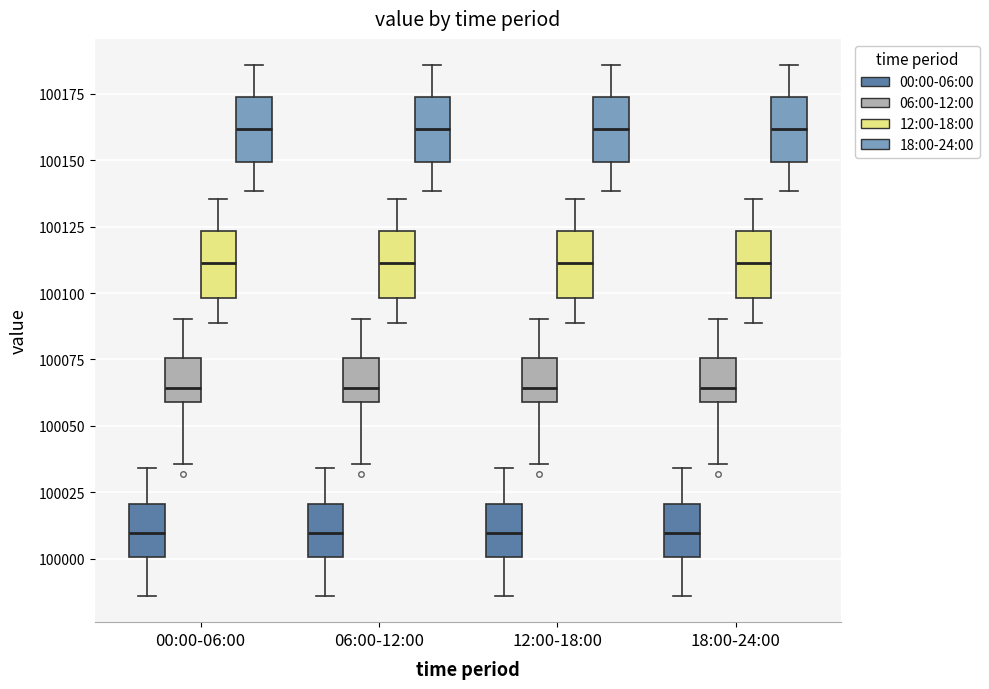

Reading left to right, transcribe this box plot: for each box, give where its median line is, the range the box spans, and where its two whiskers end, as read against the y-axis. The values are not printed on the chart, so give them approximately, as read against the axis.

00:00-06:00 (00:00-06:00): median 100010, box 100000 to 100020, whiskers 99985 to 100035
00:00-06:00 (06:00-12:00): median 100065, box 100060 to 100075, whiskers 100035 to 100090
00:00-06:00 (12:00-18:00): median 100110, box 100100 to 100125, whiskers 100090 to 100135
00:00-06:00 (18:00-24:00): median 100160, box 100150 to 100175, whiskers 100140 to 100185
06:00-12:00 (00:00-06:00): median 100010, box 100000 to 100020, whiskers 99985 to 100035
06:00-12:00 (06:00-12:00): median 100065, box 100060 to 100075, whiskers 100035 to 100090
06:00-12:00 (12:00-18:00): median 100110, box 100100 to 100125, whiskers 100090 to 100135
06:00-12:00 (18:00-24:00): median 100160, box 100150 to 100175, whiskers 100140 to 100185
12:00-18:00 (00:00-06:00): median 100010, box 100000 to 100020, whiskers 99985 to 100035
12:00-18:00 (06:00-12:00): median 100065, box 100060 to 100075, whiskers 100035 to 100090
12:00-18:00 (12:00-18:00): median 100110, box 100100 to 100125, whiskers 100090 to 100135
12:00-18:00 (18:00-24:00): median 100160, box 100150 to 100175, whiskers 100140 to 100185
18:00-24:00 (00:00-06:00): median 100010, box 100000 to 100020, whiskers 99985 to 100035
18:00-24:00 (06:00-12:00): median 100065, box 100060 to 100075, whiskers 100035 to 100090
18:00-24:00 (12:00-18:00): median 100110, box 100100 to 100125, whiskers 100090 to 100135
18:00-24:00 (18:00-24:00): median 100160, box 100150 to 100175, whiskers 100140 to 100185